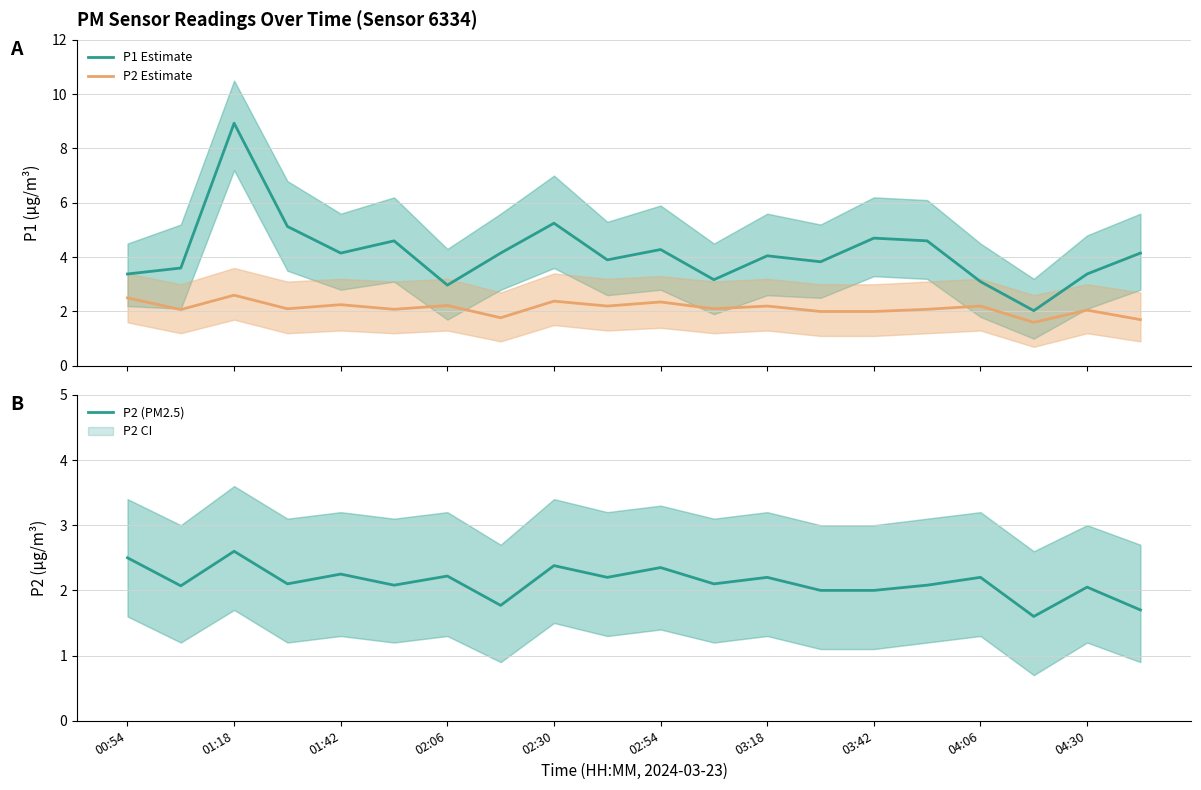

What is the total value across all series at 15?

8.8